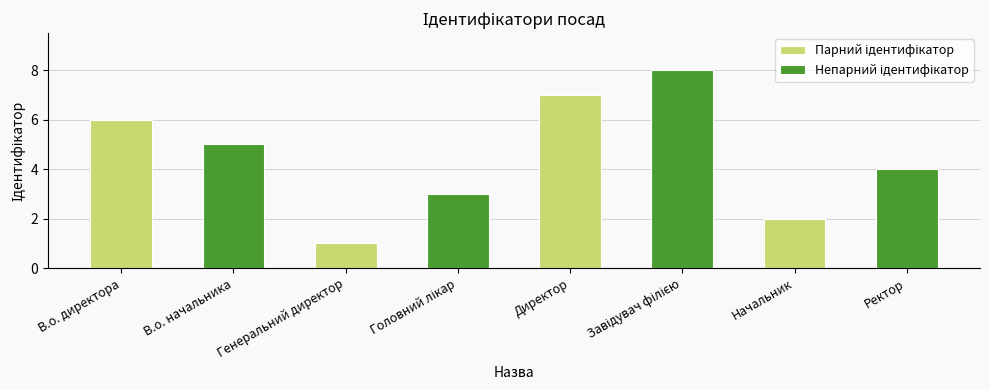

How many bars are there in each group?

2